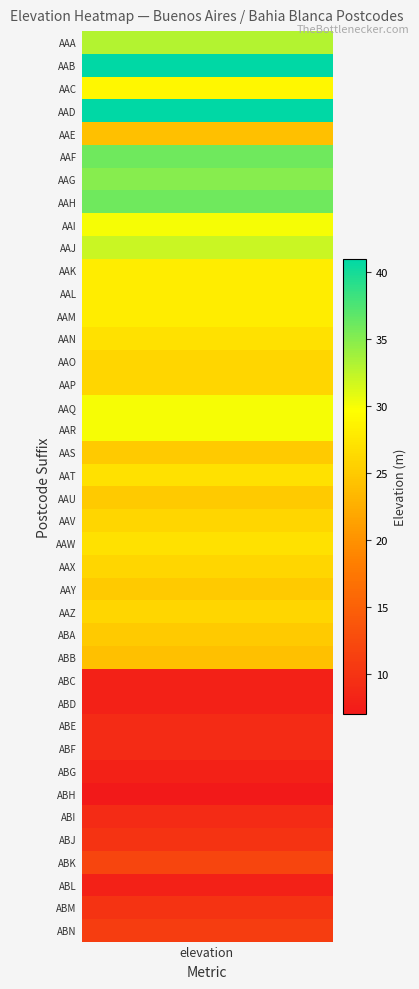

How many data points are less than 26?

18